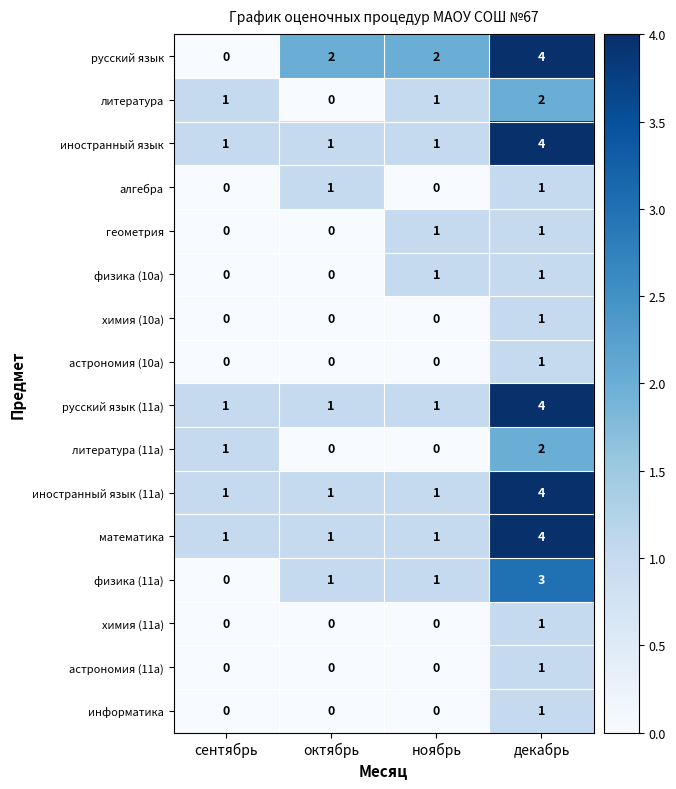

What is the difference between the maximum and minimum values in the физика (11а) series?

3